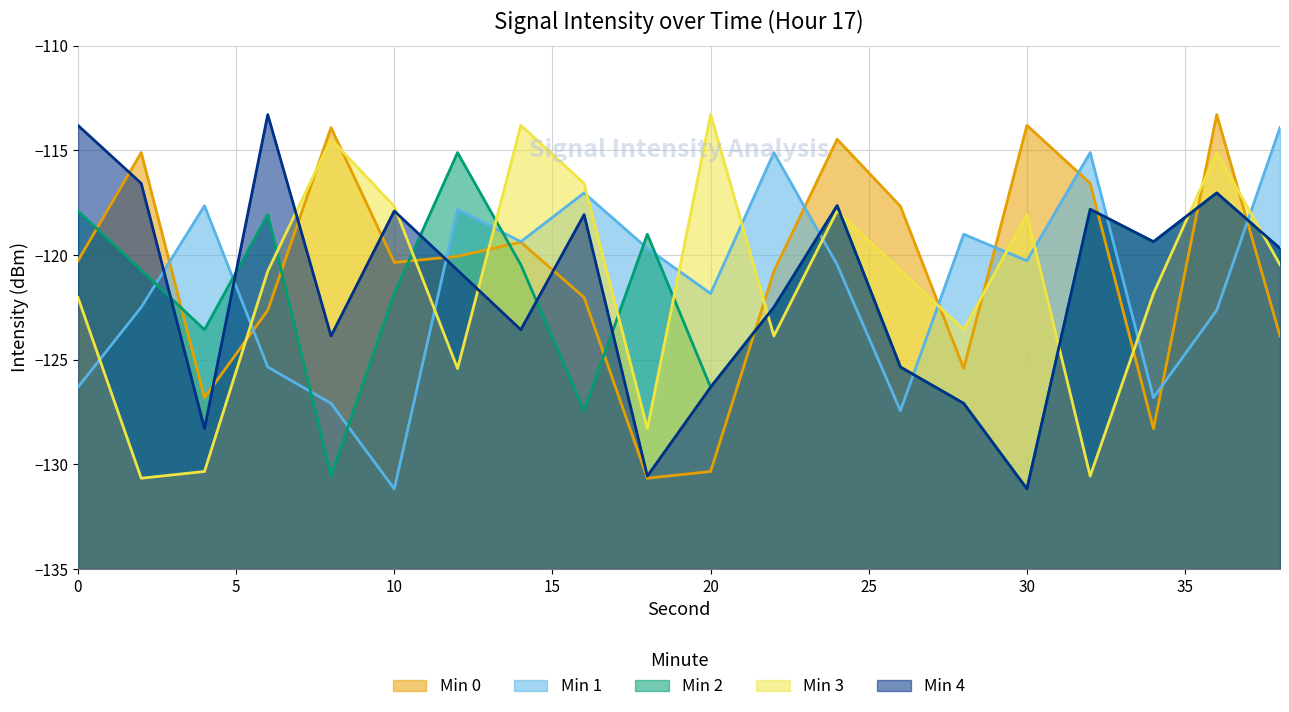

Reading left to right, what are all the values shown in this chart?

Min 0: 0=-120.3	2=-115.1	4=-126.8	6=-122.6	8=-113.9	10=-120.4	12=-120.1	14=-119.4	16=-122.0	18=-130.7	20=-130.3	22=-120.8	24=-114.5	26=-117.7	28=-125.4	30=-113.8	32=-116.6	34=-128.3	36=-113.3	38=-123.9
Min 1: 0=-126.3	2=-122.5	4=-117.6	6=-125.4	8=-127.1	10=-131.2	12=-117.8	14=-119.4	16=-117.0	18=-119.7	20=-121.8	22=-115.1	24=-120.5	26=-127.4	28=-119.0	30=-120.3	32=-115.1	34=-126.8	36=-122.6	38=-113.9
Min 2: 0=-117.9	2=-120.7	4=-123.6	6=-118.1	8=-130.6	10=-121.8	12=-115.1	14=-120.5	16=-127.4	18=-119.0	20=-126.3	22=-122.5	24=-117.6	26=-125.4	28=-127.1	30=-131.2	32=-117.8	34=-119.4	36=-117.0	38=-119.7
Min 3: 0=-122.0	2=-130.7	4=-130.3	6=-120.8	8=-114.5	10=-117.7	12=-125.4	14=-113.8	16=-116.6	18=-128.3	20=-113.3	22=-123.9	24=-117.9	26=-120.7	28=-123.6	30=-118.1	32=-130.6	34=-121.8	36=-115.1	38=-120.5
Min 4: 0=-113.8	2=-116.6	4=-128.3	6=-113.3	8=-123.9	10=-117.9	12=-120.7	14=-123.6	16=-118.1	18=-130.6	20=-126.3	22=-122.5	24=-117.6	26=-125.4	28=-127.1	30=-131.2	32=-117.8	34=-119.4	36=-117.0	38=-119.7